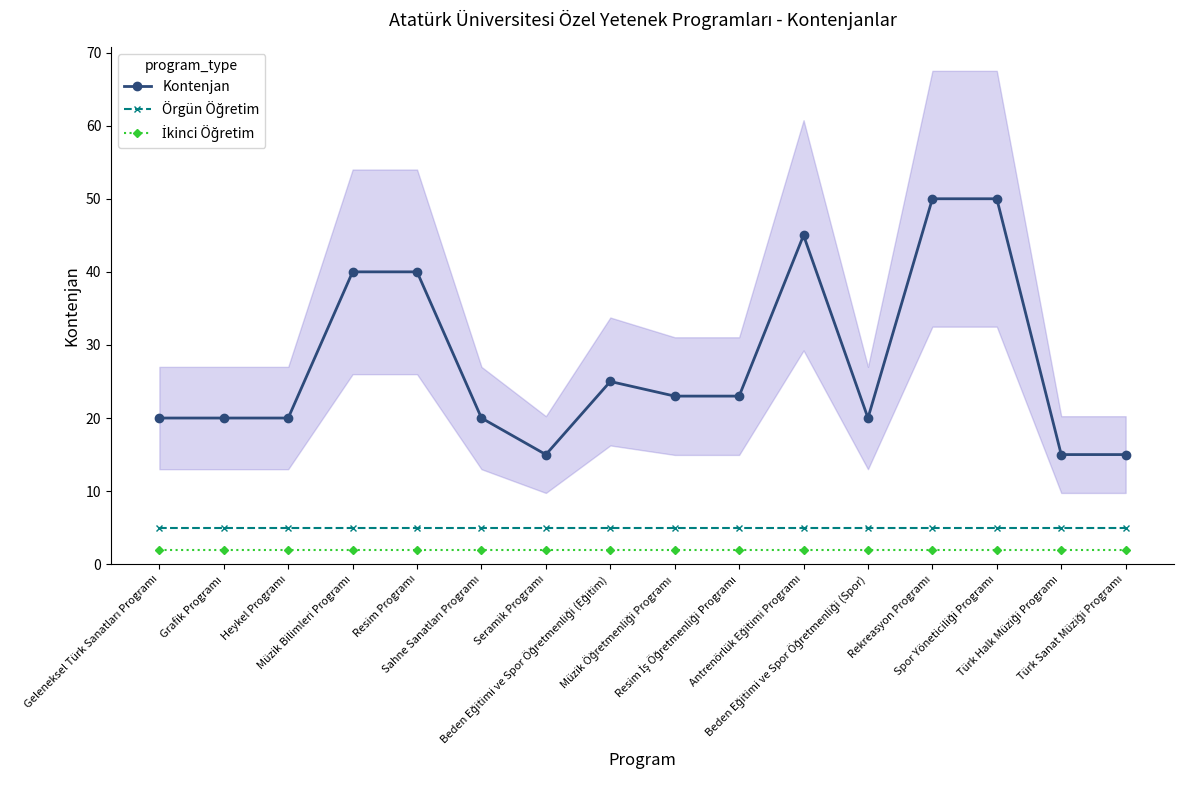

What is the sum of all Kontenjan values?

441